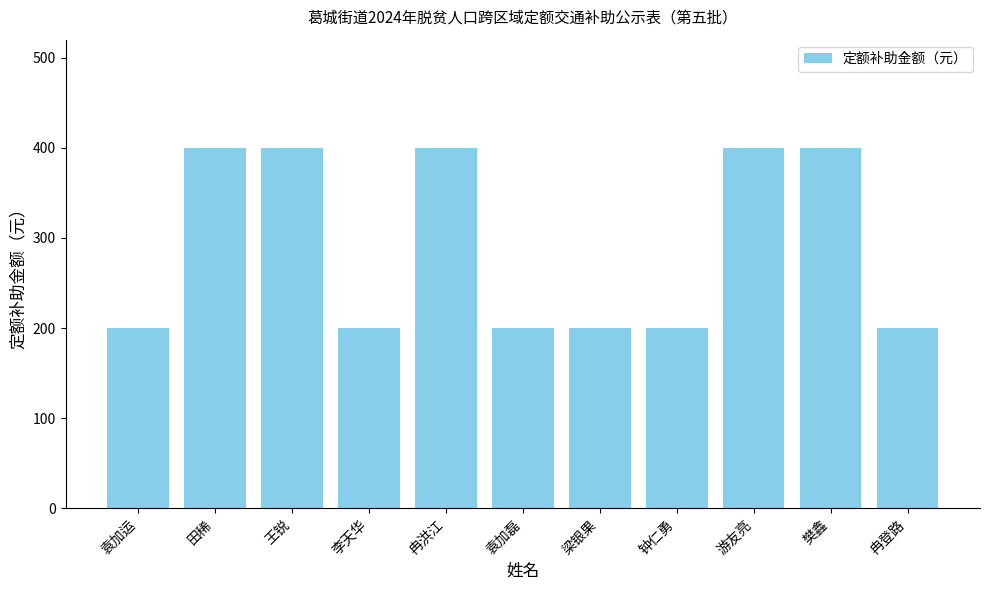

Reading left to right, extract all data points from this chart.

袁加运=200	田稀=400	王锐=400	李天华=200	冉洪江=400	袁加磊=200	梁银果=200	钟仁勇=200	游友亮=400	樊鑫=400	冉登路=200